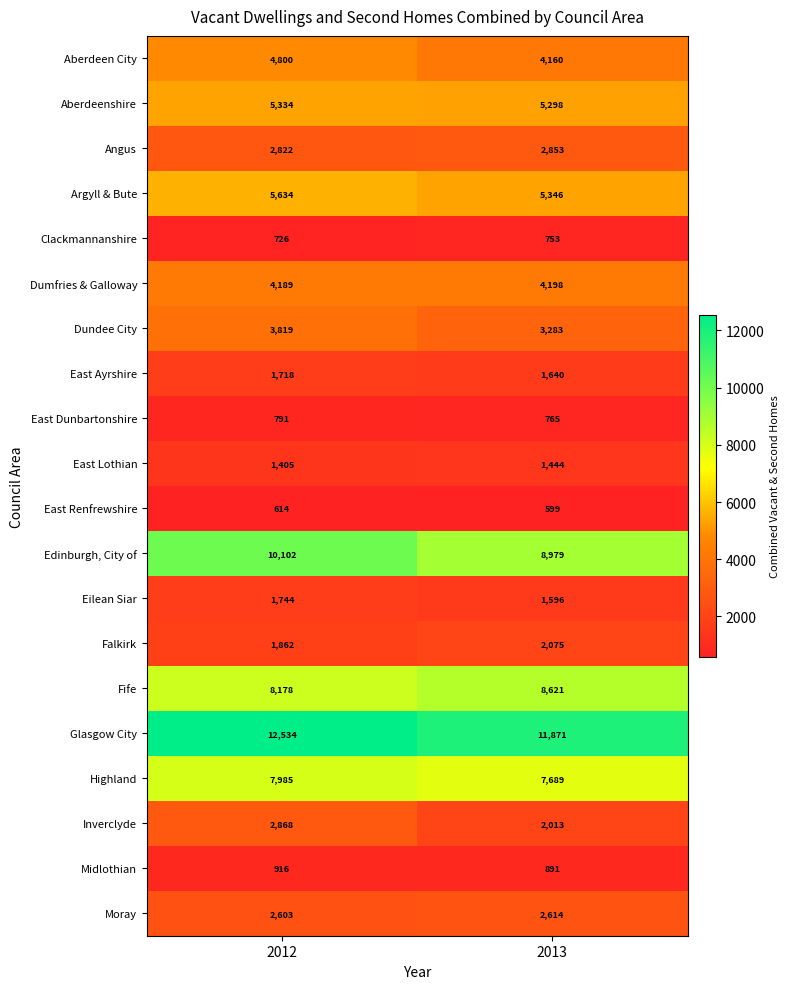

Count the number of categories in the chart.

2